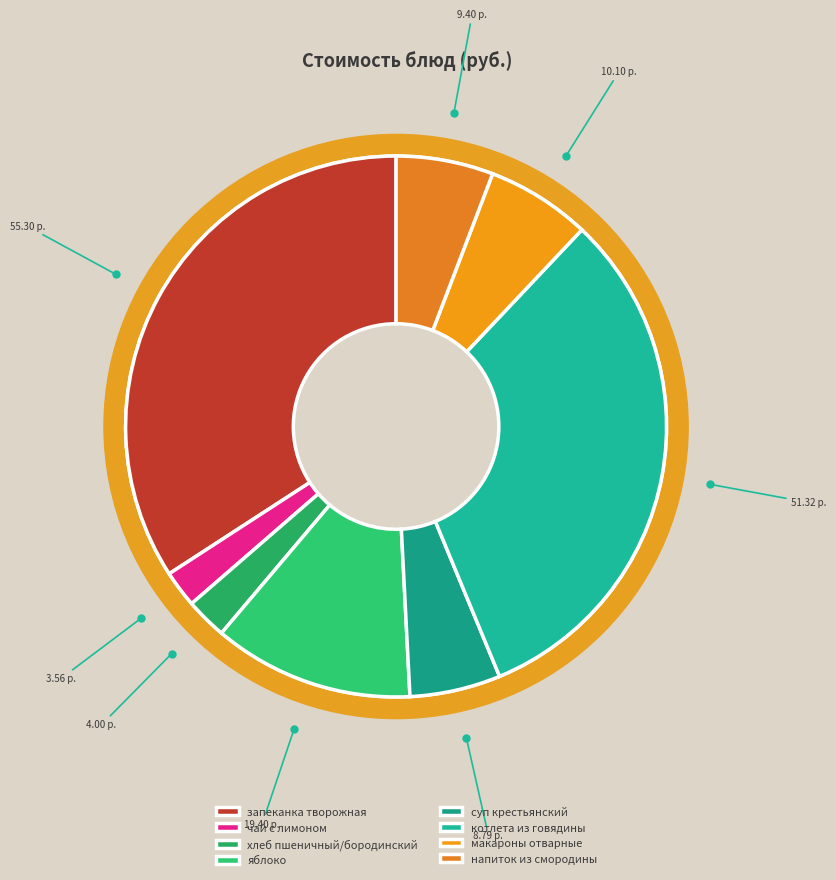

Between яблоко and запеканка творожная, which is larger?

запеканка творожная